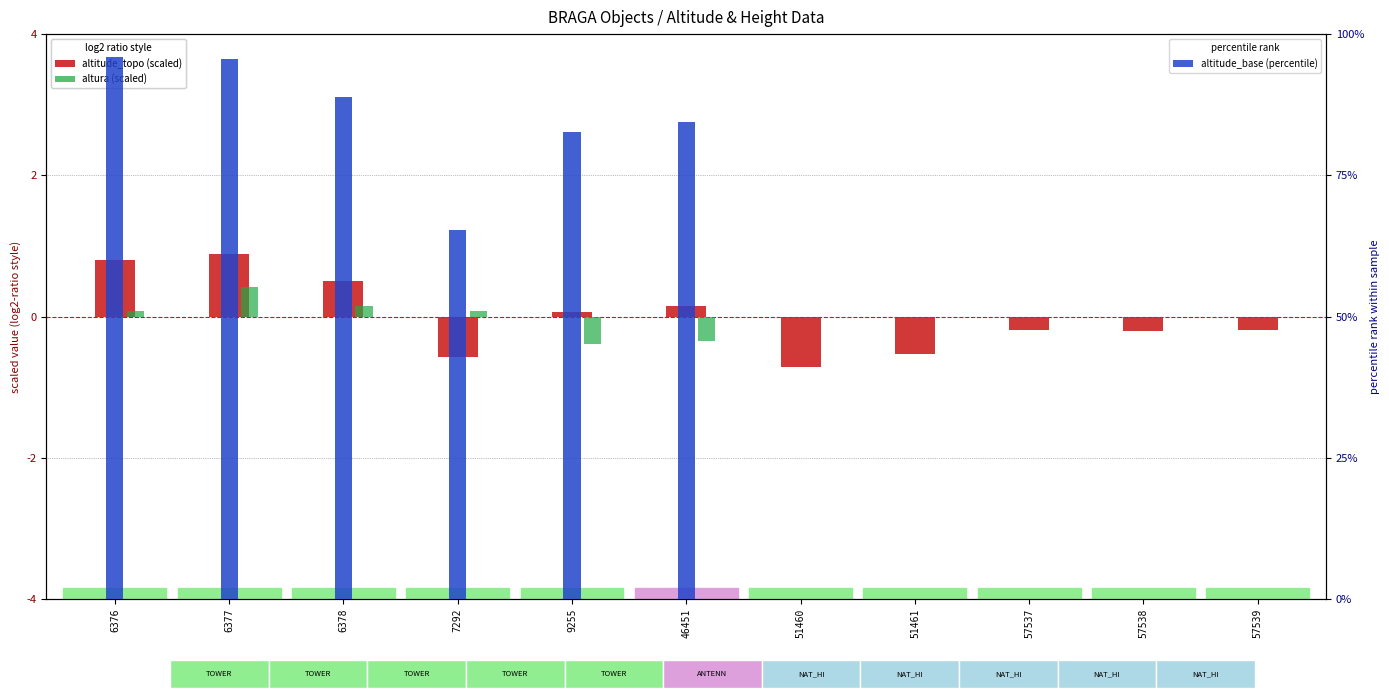

Between 7292 and 9255, which is larger?

9255